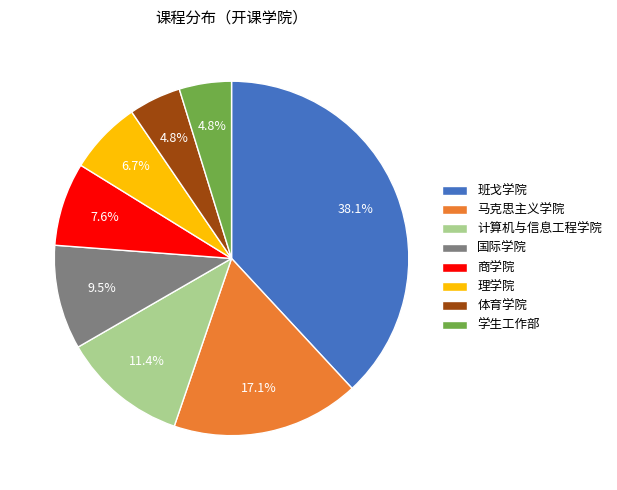

What is the total percentage of 马克思主义学院 and 学生工作部?

21.9%